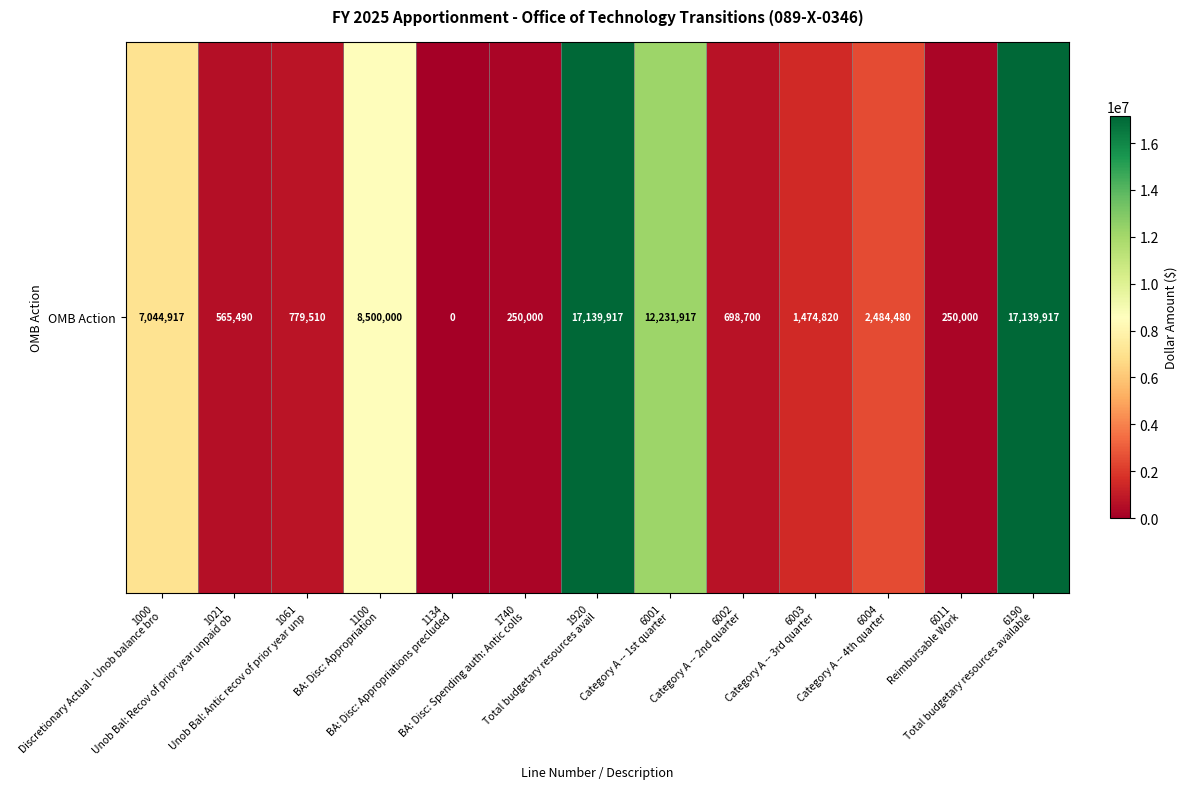

What is the difference between the values at 6003
Category A -- 3rd quarter and 1061
Unob Bal: Antic recov of prior year unp?

695310